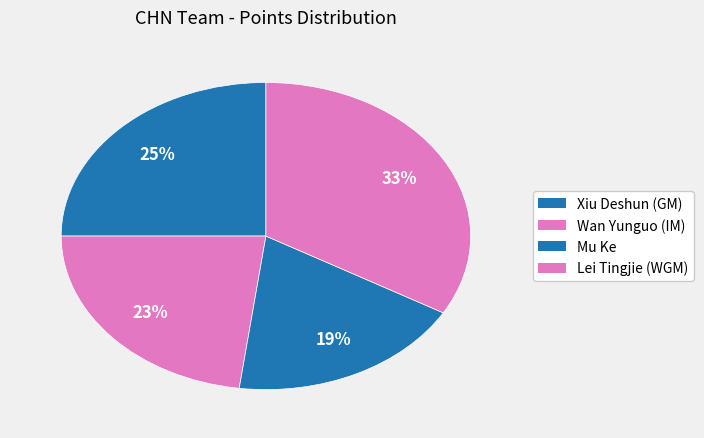

Which has a higher value, Xiu Deshun (GM) or Mu Ke?

Xiu Deshun (GM)